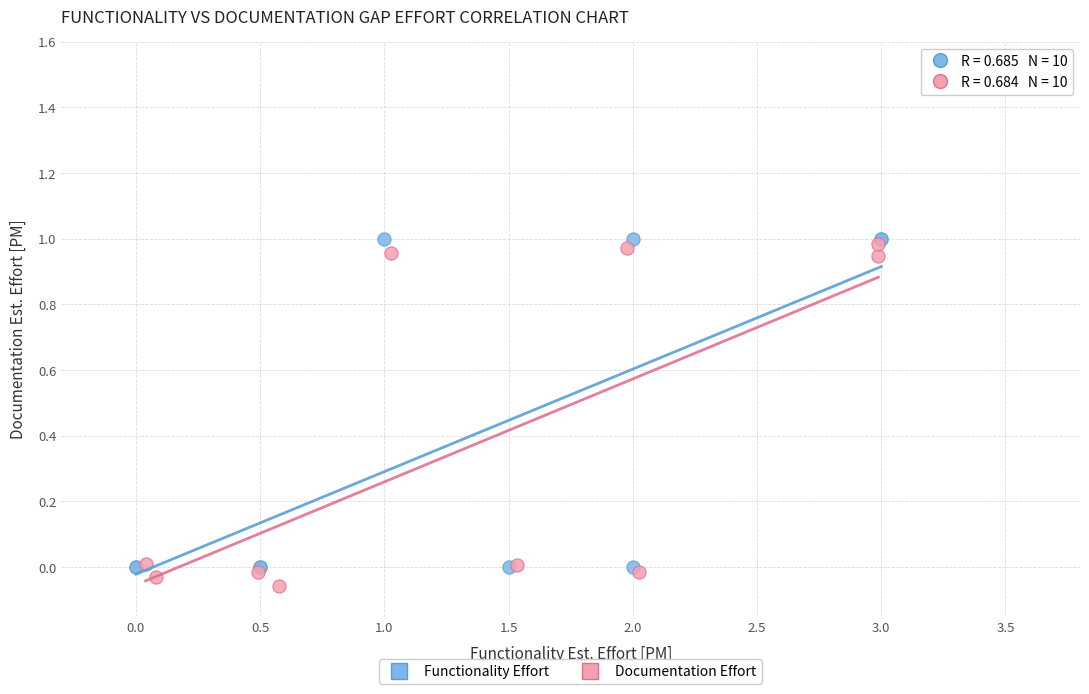

Which series contains the highest Y value?

Functionality Effort